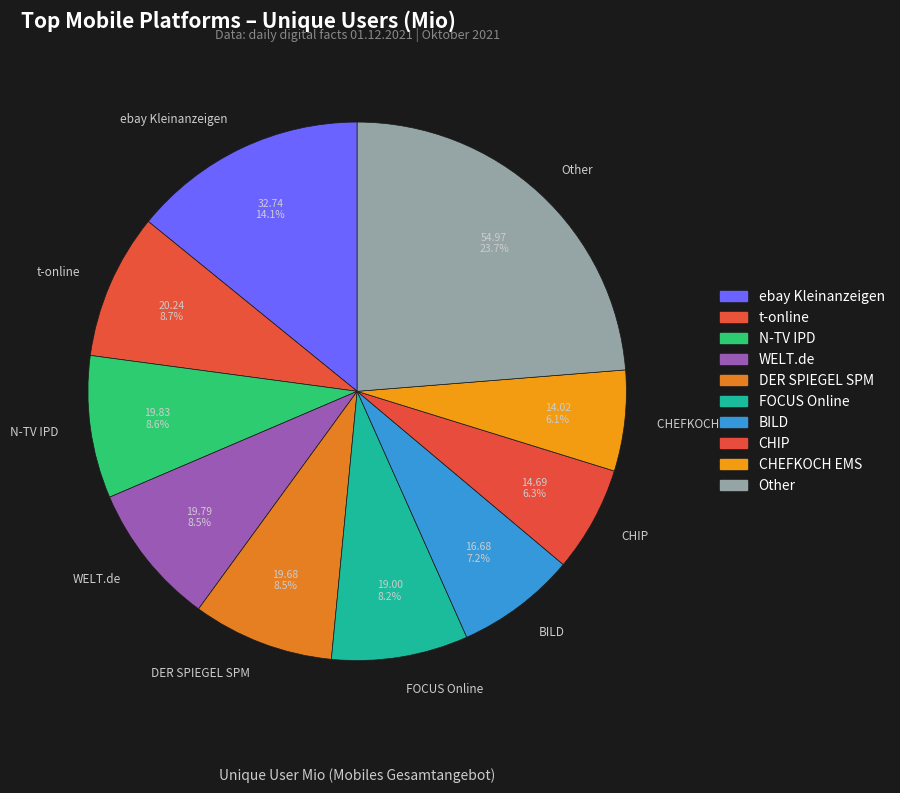

Which slice is the largest?

Other